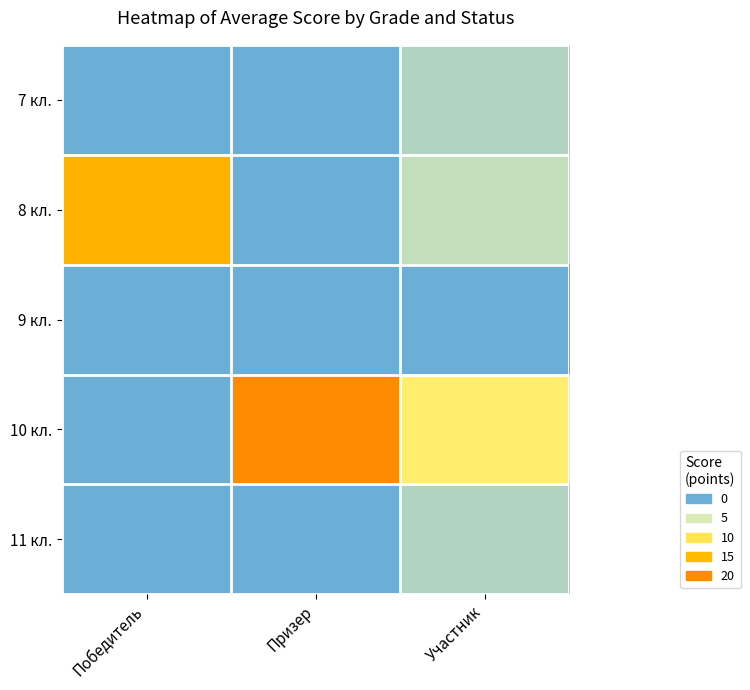

What is the maximum value shown in the chart?

20.0